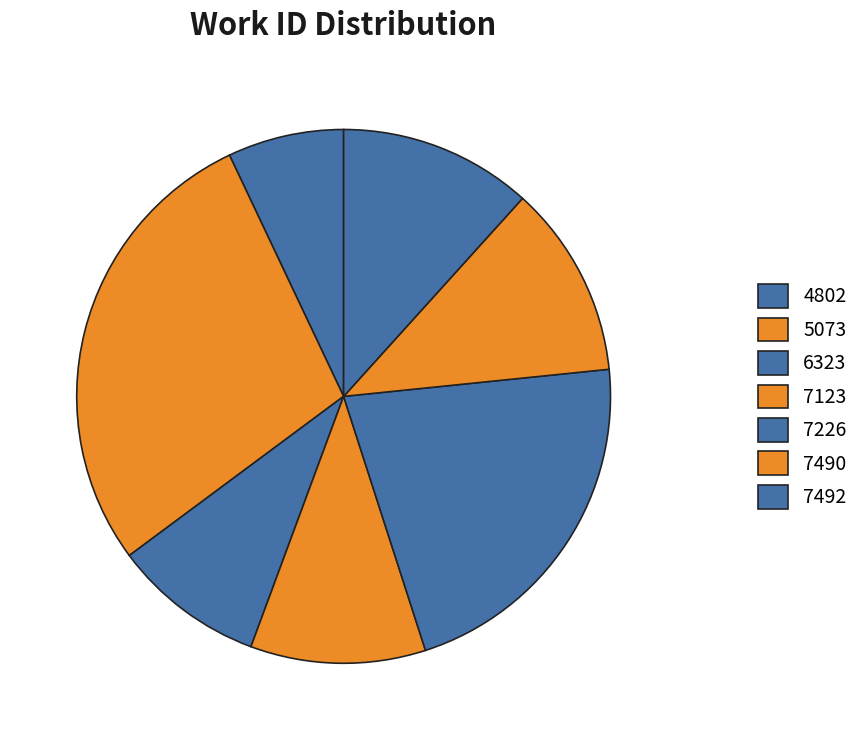

The 7226 slice represents 18% of the pie. True or false?

False